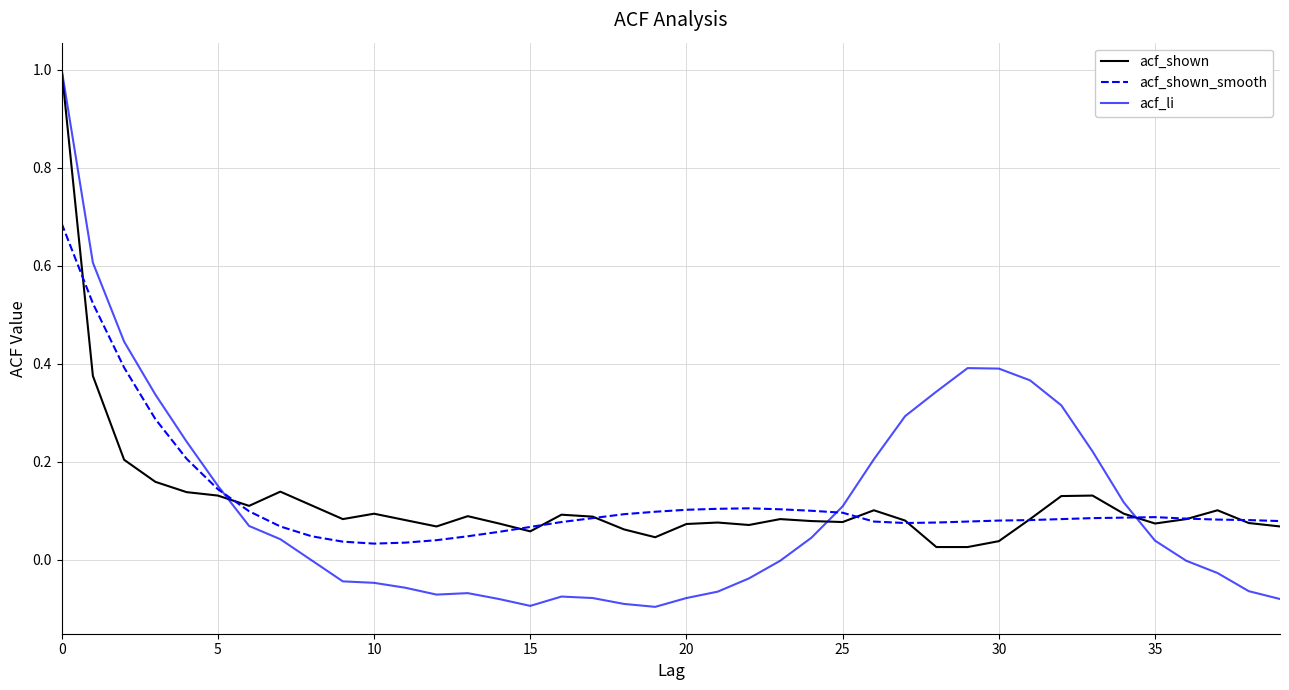

Which series has the widest spread of values?

acf_li